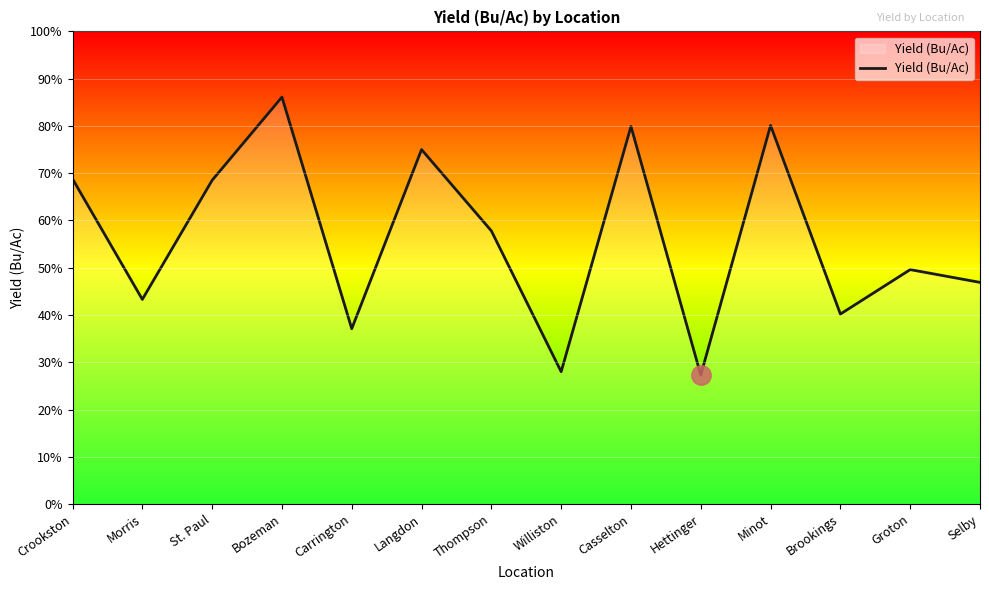

Which category has the highest value across all series?

Bozeman